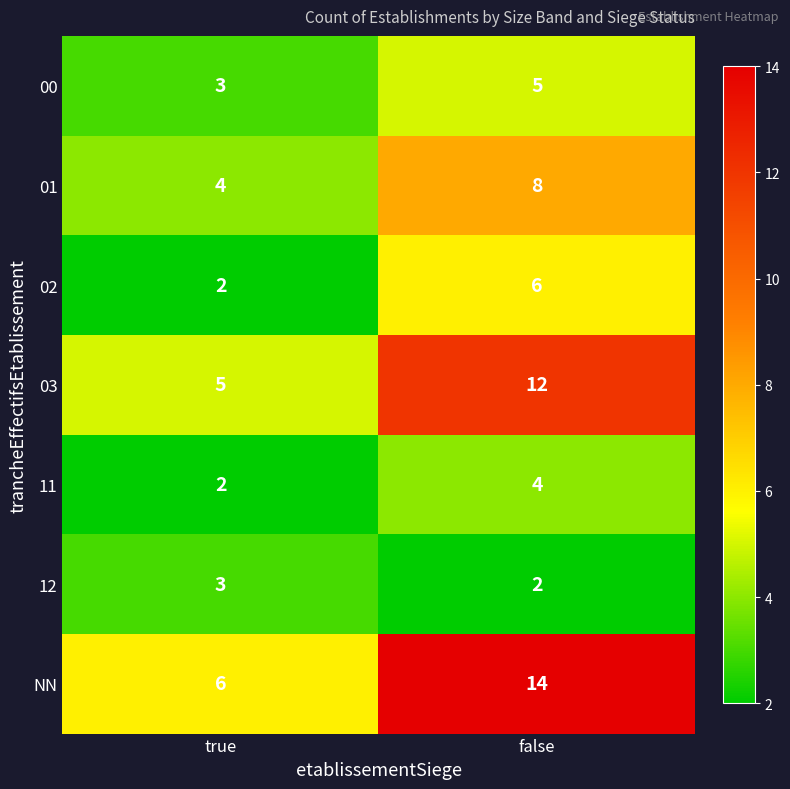

Between true and false, which series saw the biggest shift?

NN